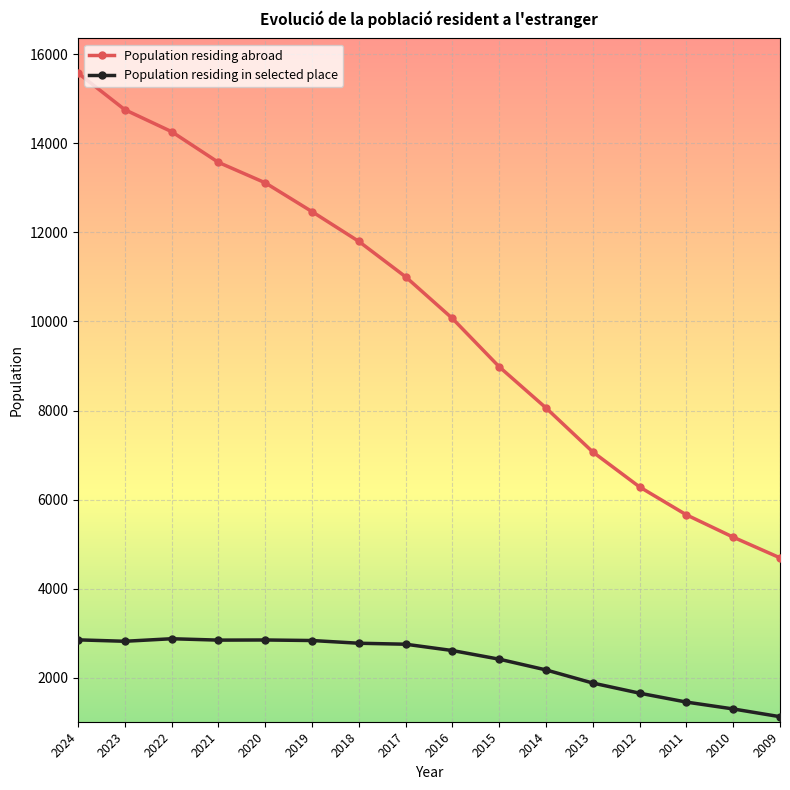

Count the number of data series in this chart.

2